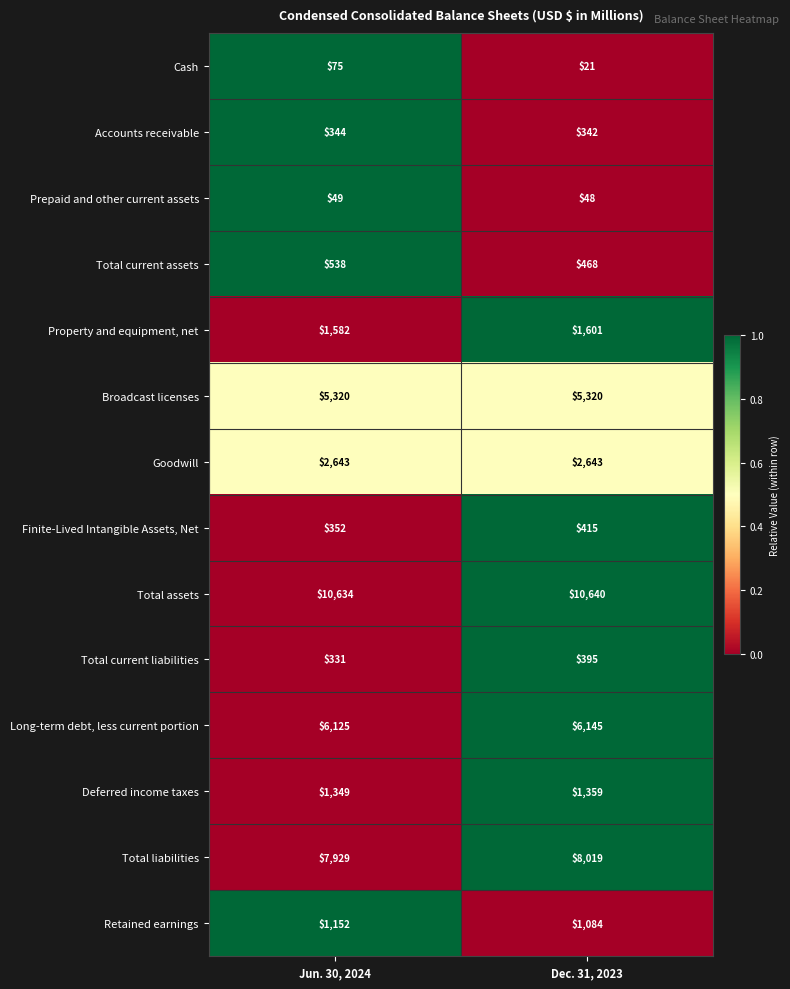

What is the total value across all series at Jun. 30, 2024?

38423